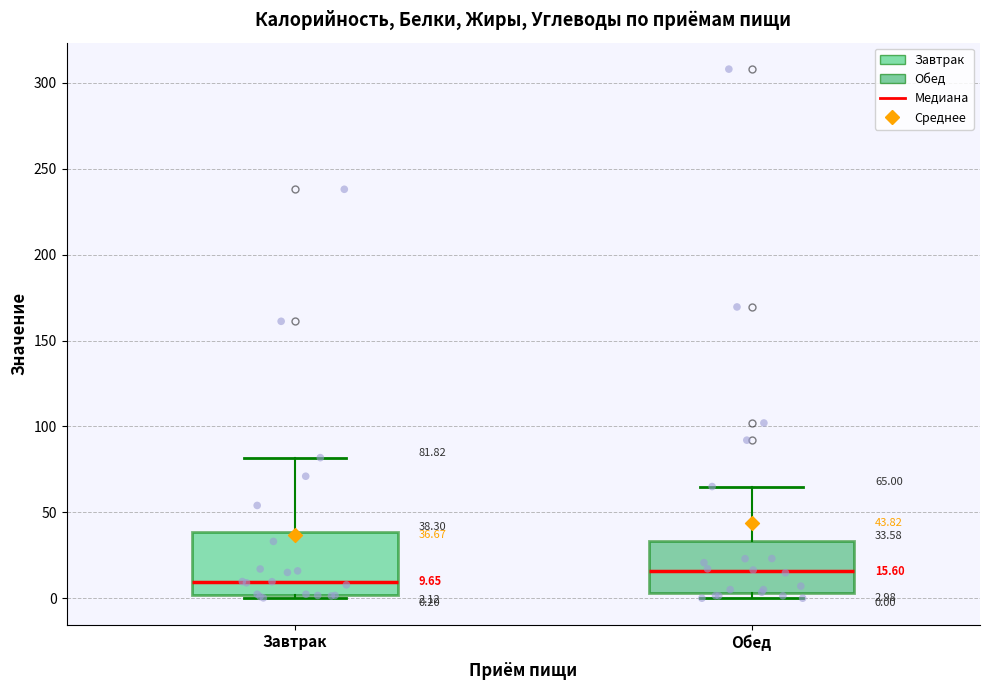

Which box's median line is the lowest?

Завтрак